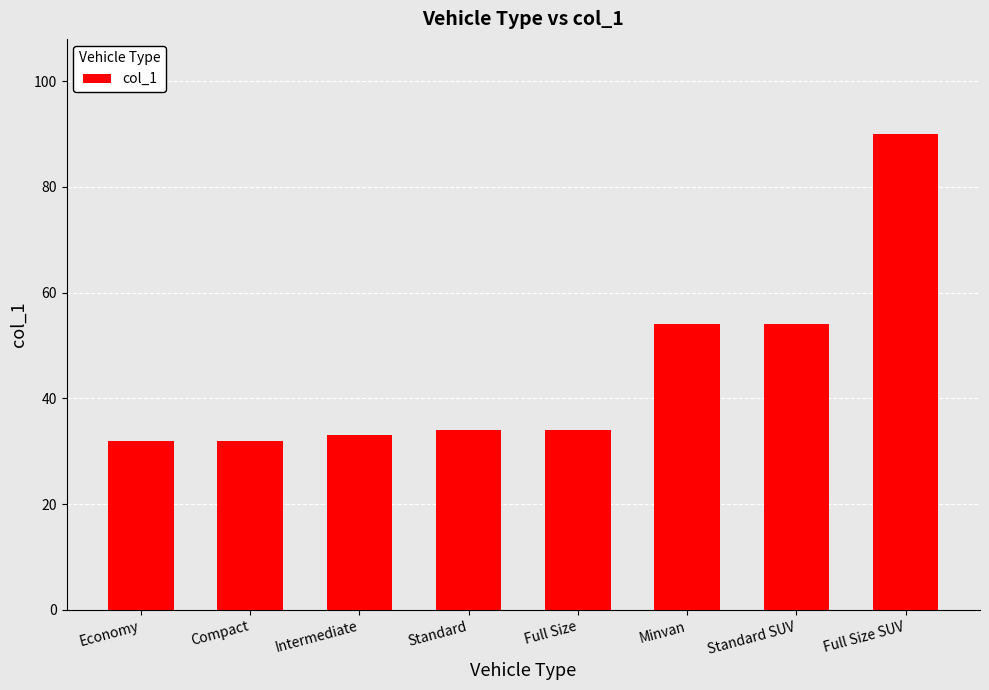

What is the label of the 5th bar from the left?

Full Size